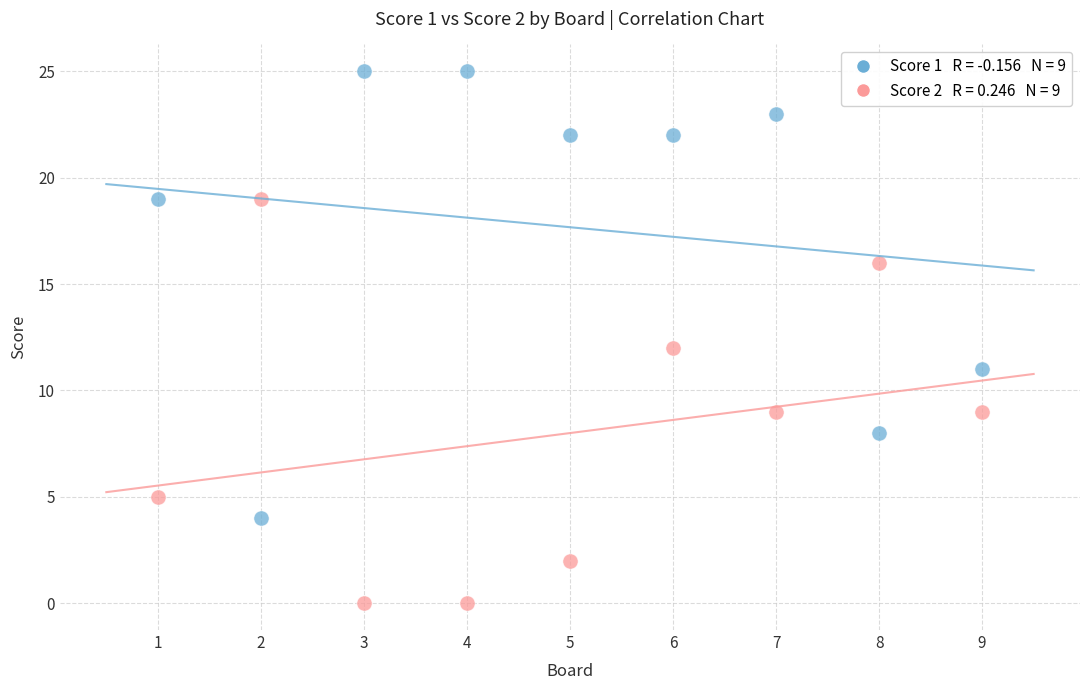

Across all data points, what is the range of X values (max minus min)?

8